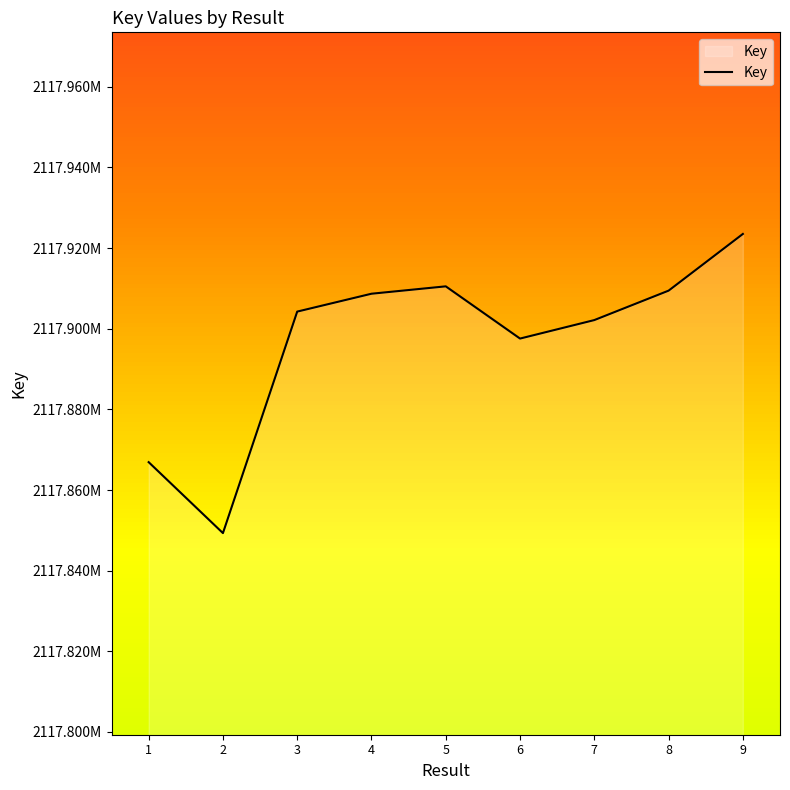

What is the value of the 1st point from the left?

2117866906